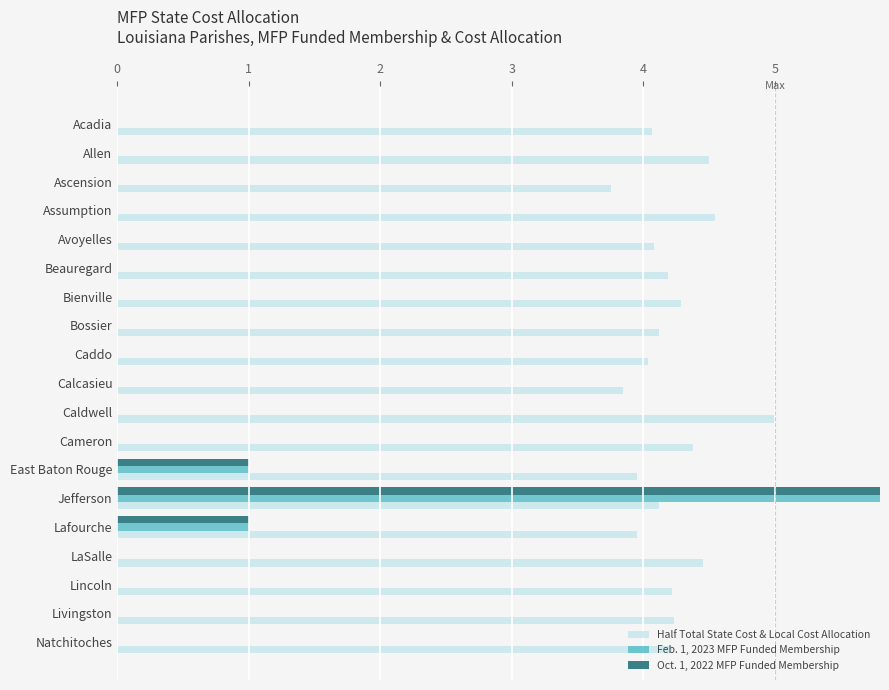

Reading left to right, what are all the values shown in this chart?

Half Total State Cost & Local Cost Allocation: 4.1	4.5	3.8	4.5	4.1	4.2	4.3	4.1	4.0	3.8	5.0	4.4	3.9	4.1	3.9	4.5	4.2	4.2	4.2
Feb. 1, 2023 MFP Funded Membership: 0.0	0.0	0.0	0.0	0.0	0.0	0.0	0.0	0.0	0.0	0.0	0.0	1.0	42.0	1.0	0.0	0.0	0.0	0.0
Oct. 1, 2022 MFP Funded Membership: 0.0	0.0	0.0	0.0	0.0	0.0	0.0	0.0	0.0	0.0	0.0	0.0	1.0	42.0	1.0	0.0	0.0	0.0	0.0